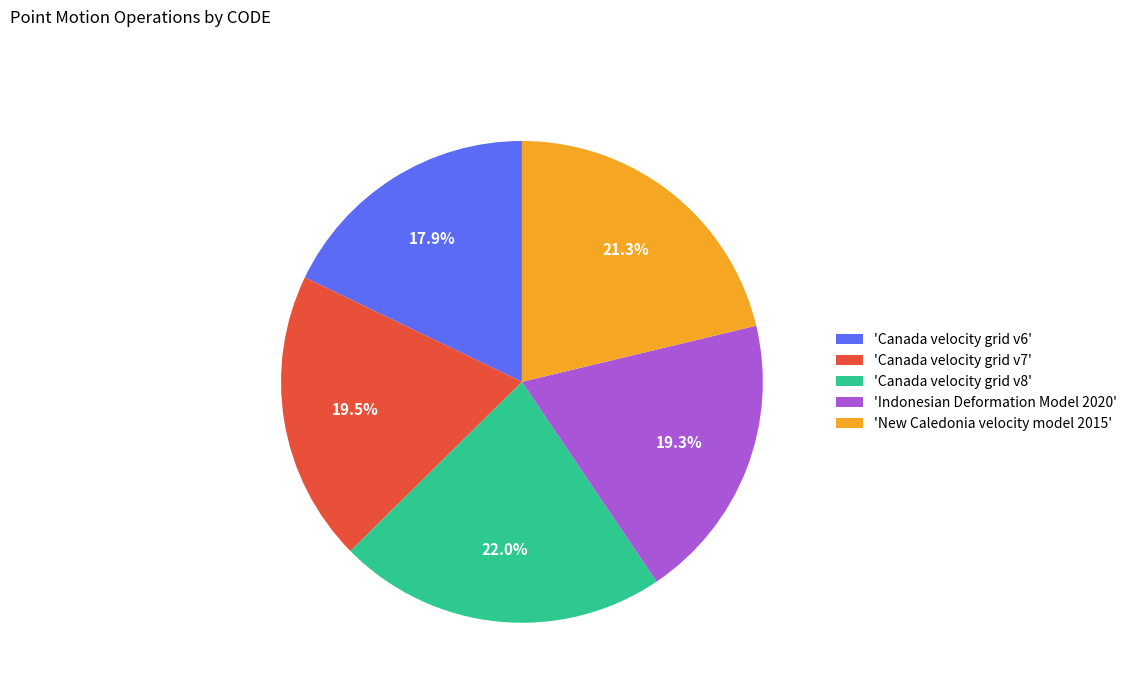

Which has a higher value, 'Canada velocity grid v8' or 'Indonesian Deformation Model 2020'?

'Canada velocity grid v8'